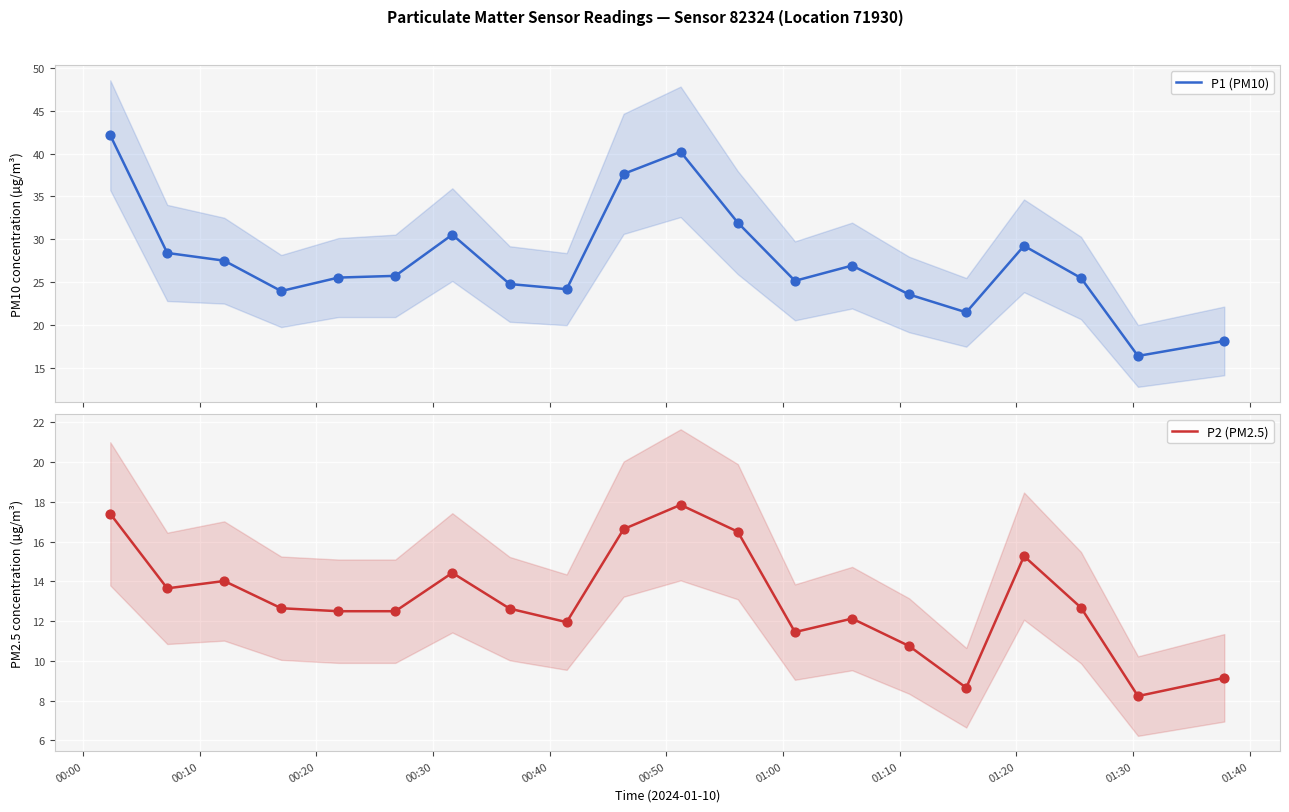

Which series has the largest total across all categories?

P1 (PM10)